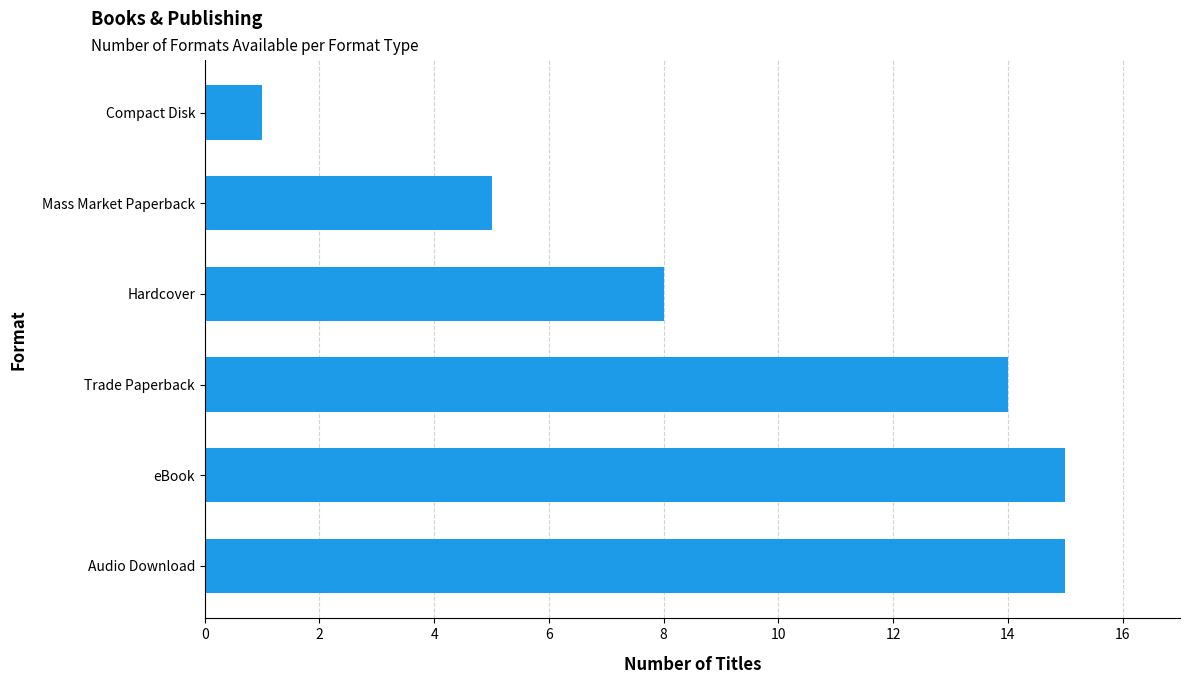

Does the chart contain any negative values?

No